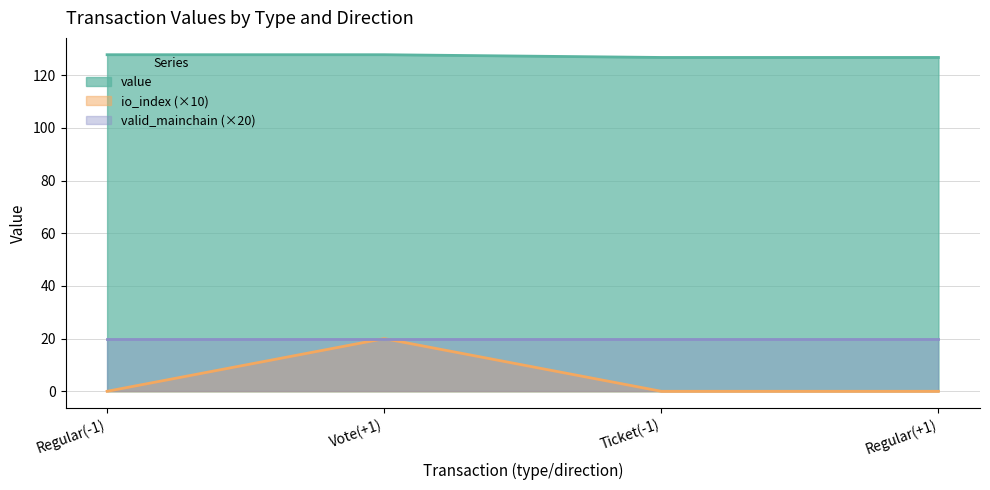

True or false: io_index has a value of 0.0 at Regular(+1).

True